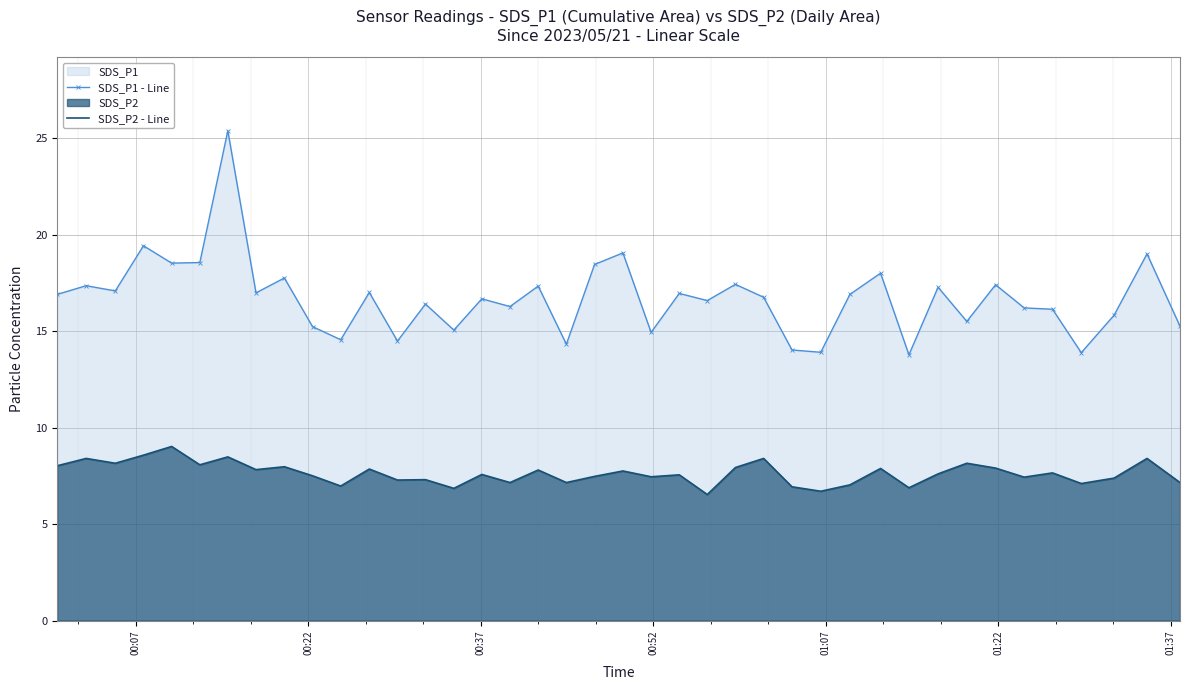

True or false: SDS_P1 - Line has more than 0 interior local peaks.

True